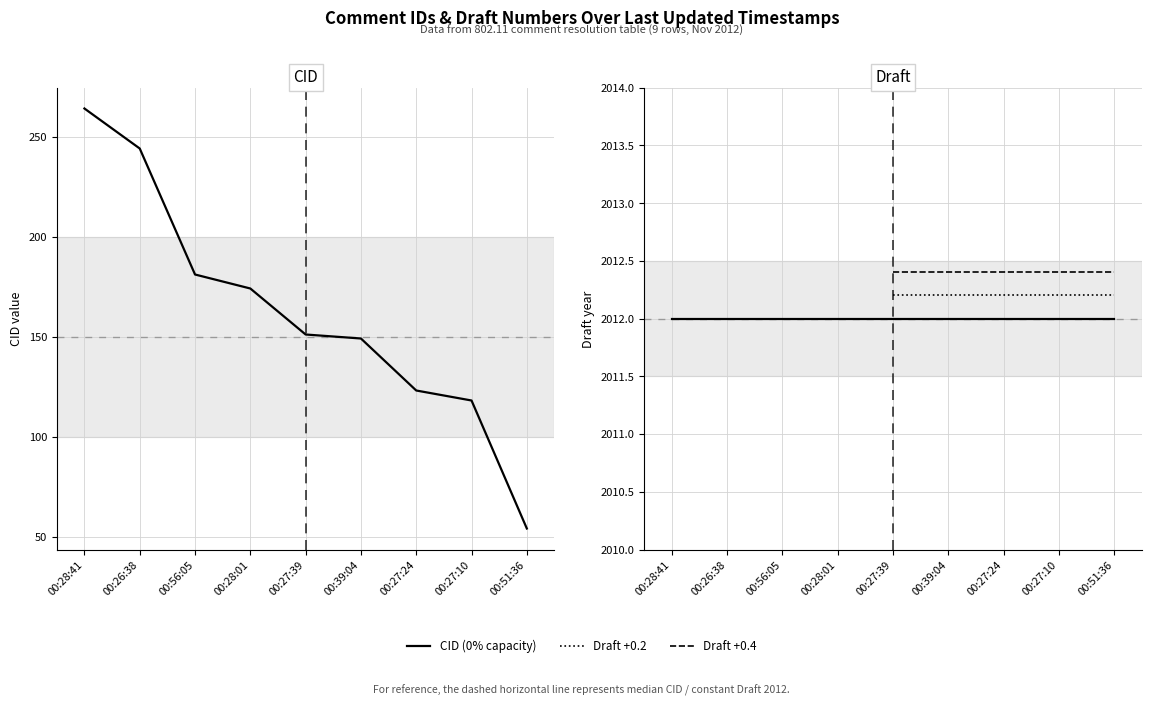

Where is CID nearest to the value 159?

2012-11-11 00:27:39